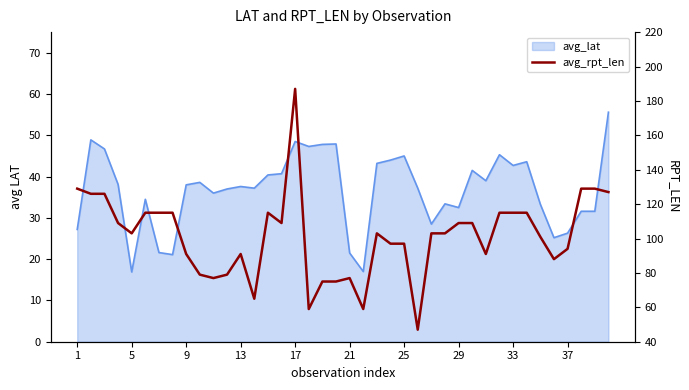

How many data points are above 103?

18